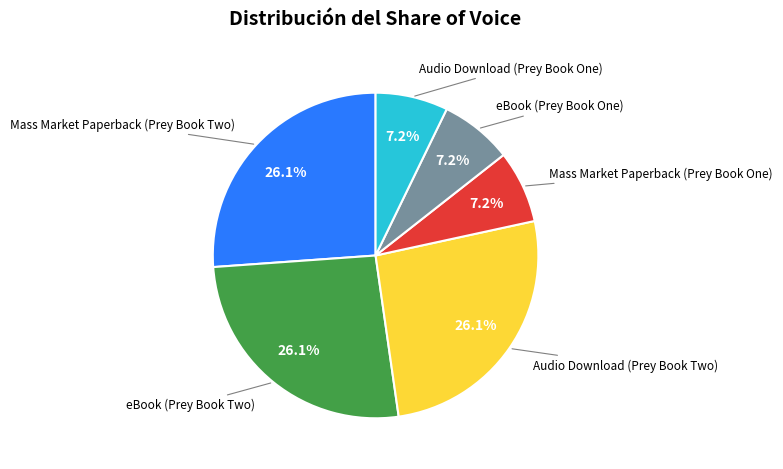

How many slices are in this pie chart?

6